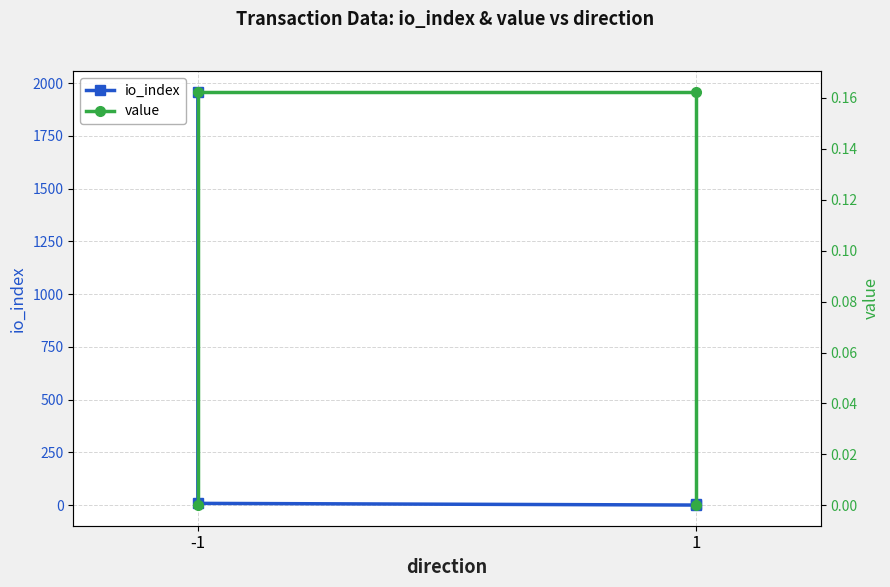

At -1, list the series in order from smallest to largest.

value, io_index